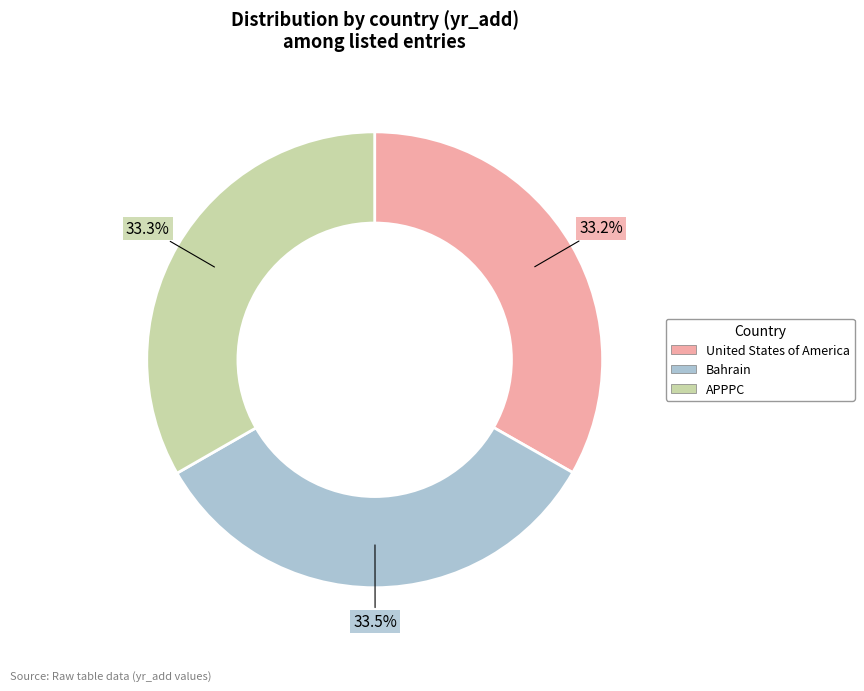

True or false: APPPC accounts for 22% of the total.

False